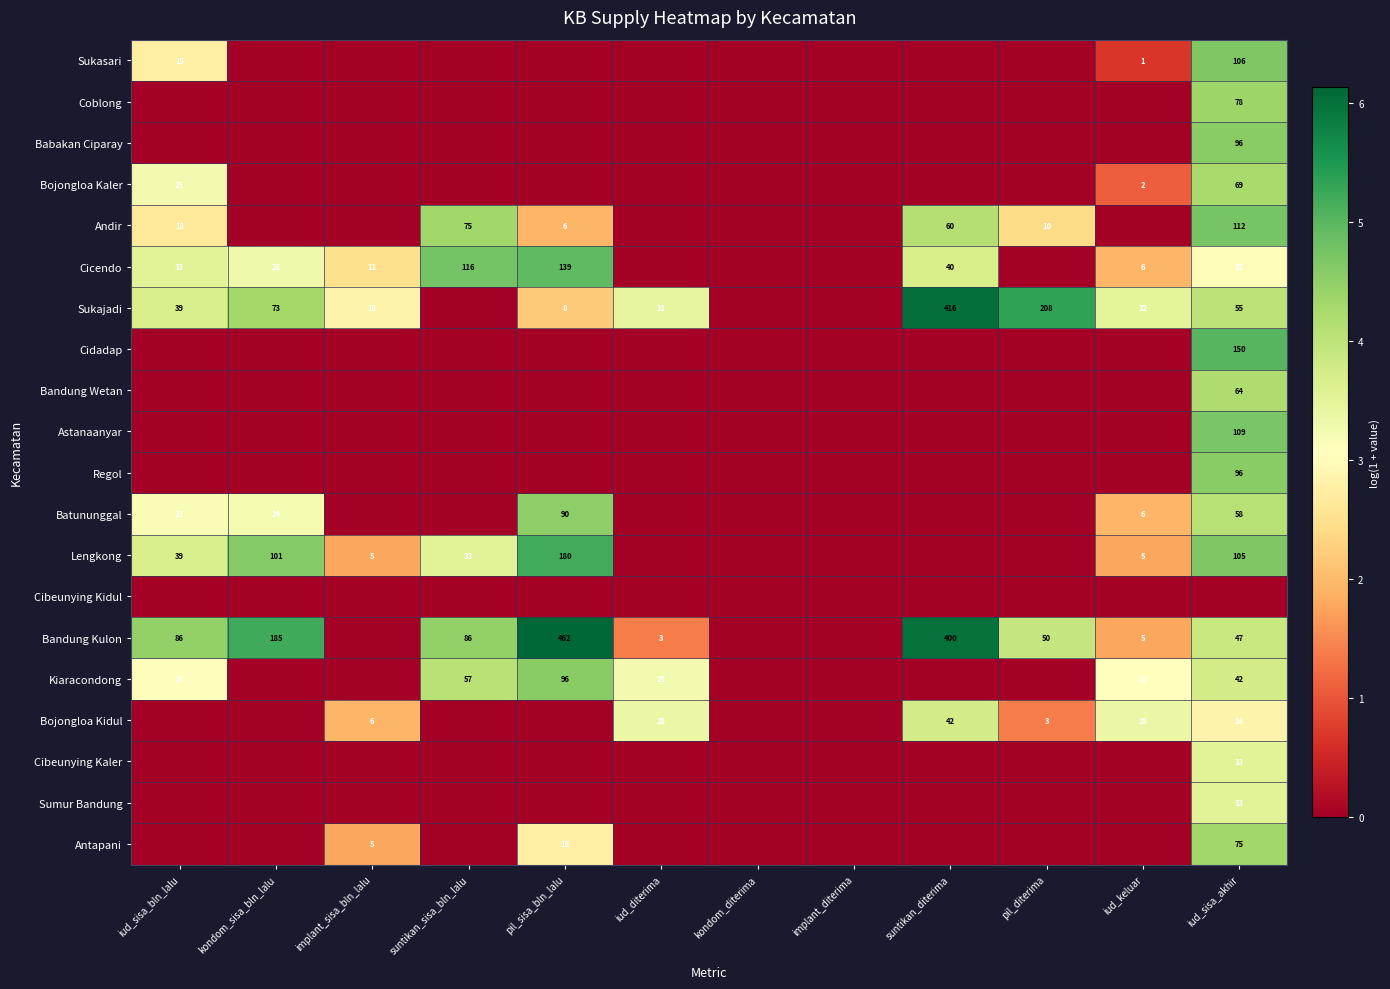

What is the difference between the Bojongloa Kidul values at implant_sisa_bln_lalu and iud_diterima?

22